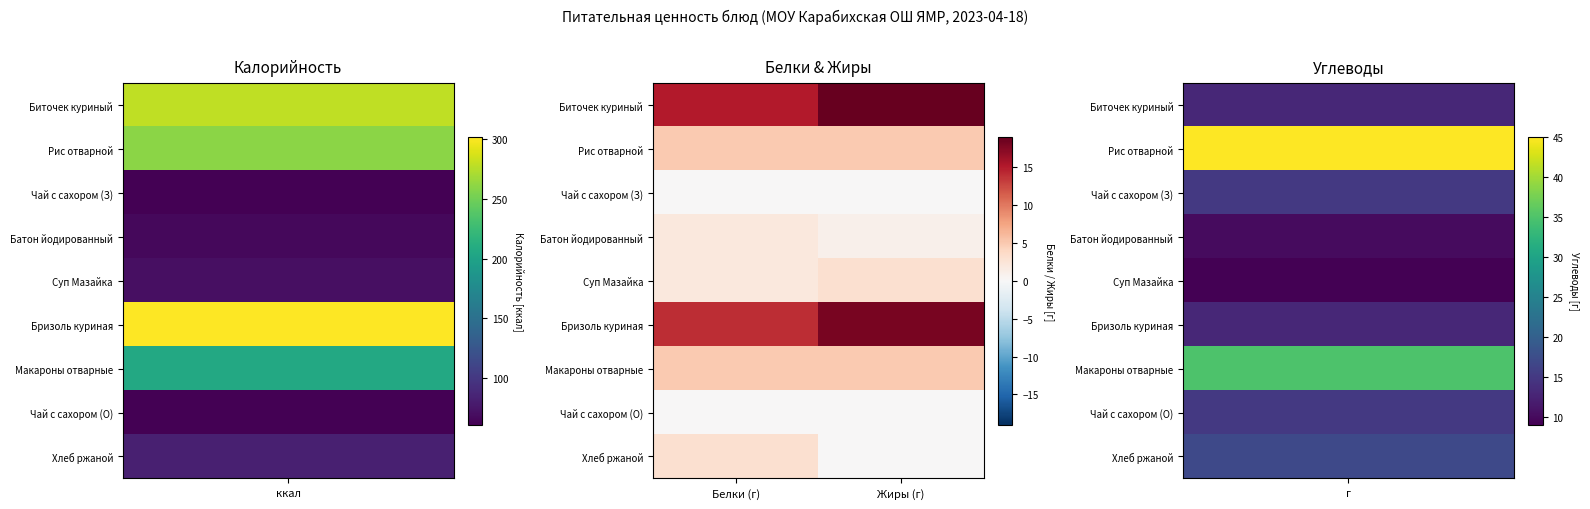

At how many categories does at least one series exceed 16?

1